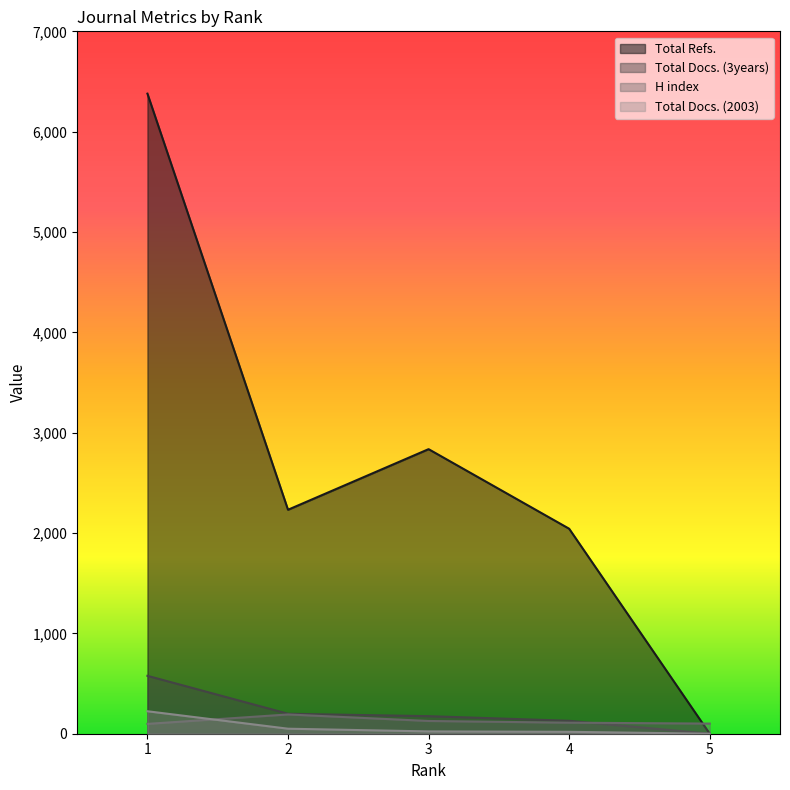

Reading right to left, extract all data points from this chart.

H index: 5=101	4=110	3=127	2=192	1=98
Total Docs. (2003): 5=0	4=19	3=23	2=50	1=224
Total Docs. (3years): 5=0	4=129	3=175	2=199	1=577
Total Refs.: 5=0	4=2043	3=2836	2=2232	1=6379